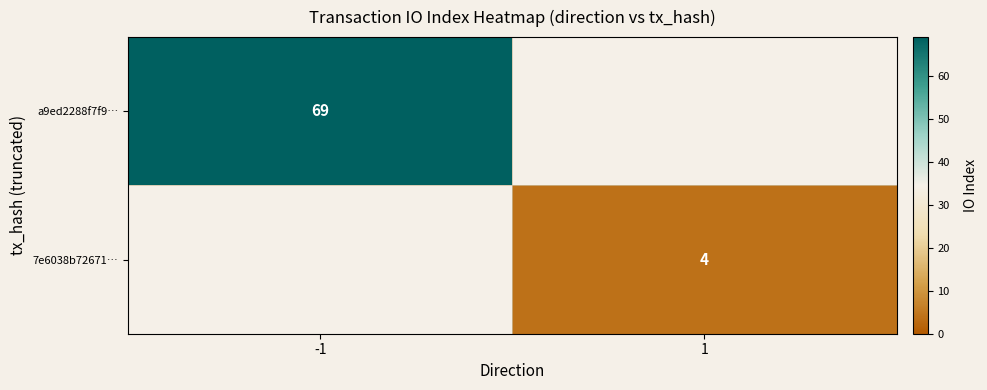

True or false: 7e6038b72671… has a value of 4 at 1.

True